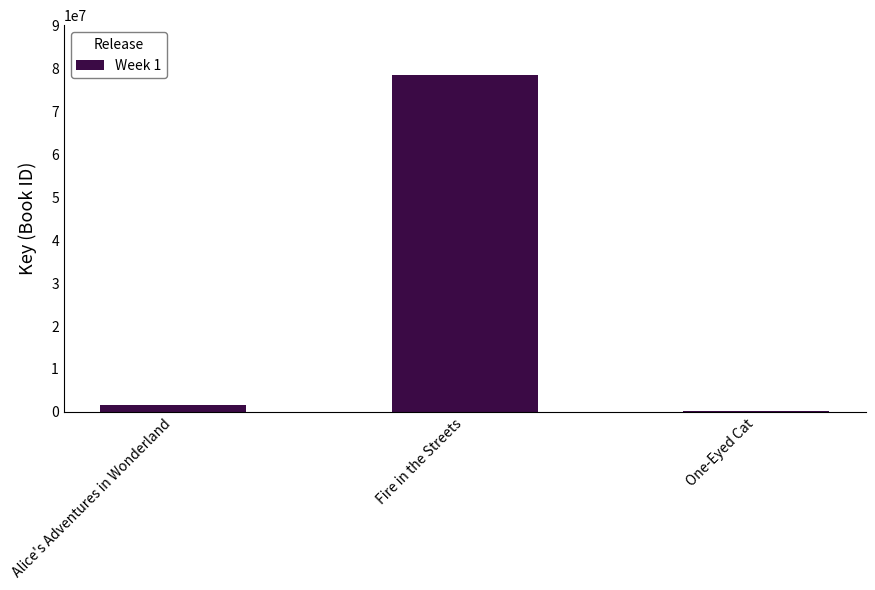

List the labels in order of value, largest first.

Fire in the Streets, Alice's Adventures in Wonderland, One-Eyed Cat